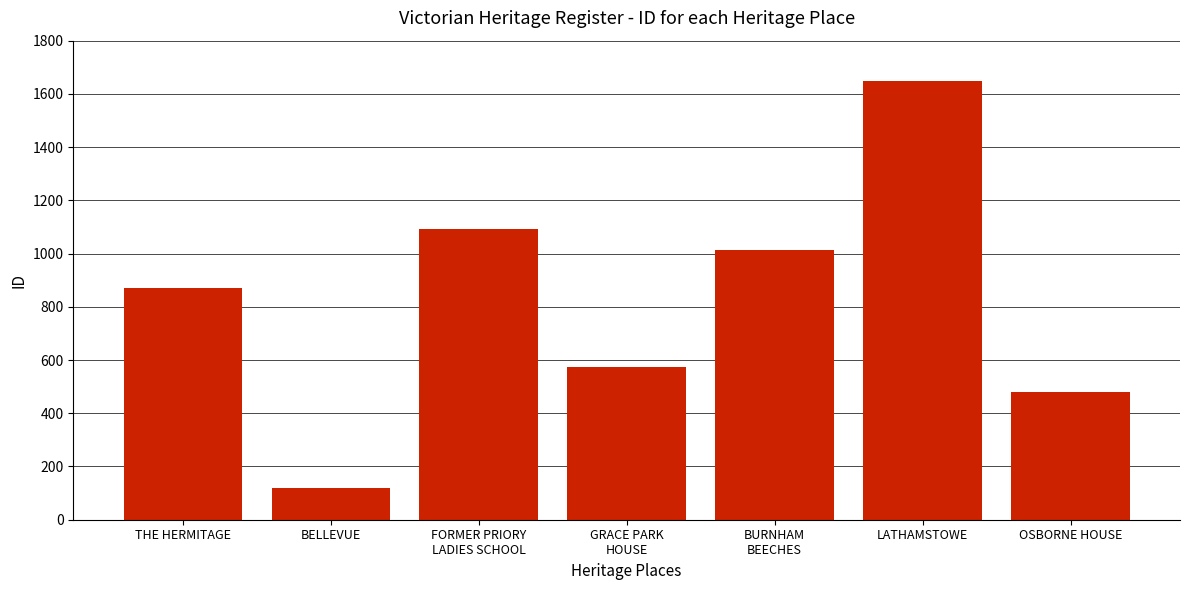

Reading right to left, transcribe all the data shown in this chart.

OSBORNE HOUSE=480	LATHAMSTOWE=1648	BURNHAM
BEECHES=1013	GRACE PARK
HOUSE=572	FORMER PRIORY
LADIES SCHOOL=1091	BELLEVUE=120	THE HERMITAGE=870